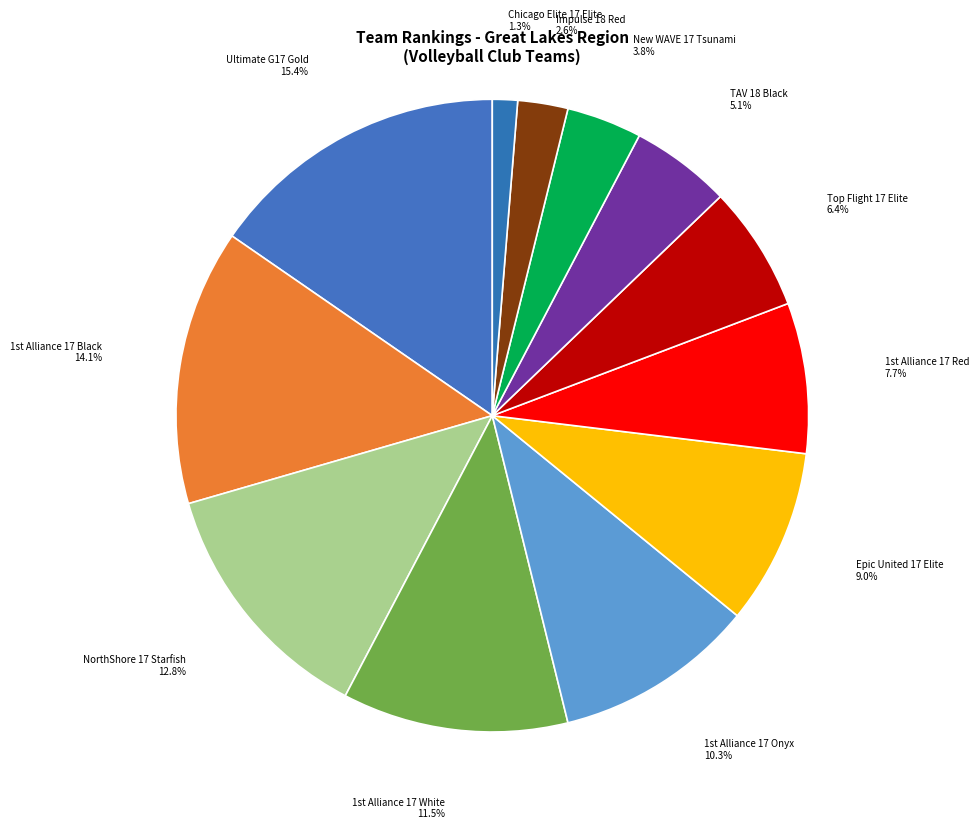

Does any single category account for the majority?

No